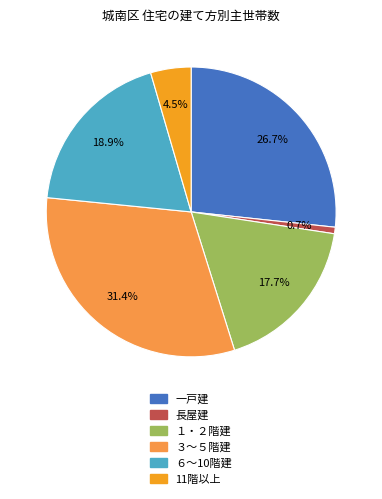

How many slices are in this pie chart?

6